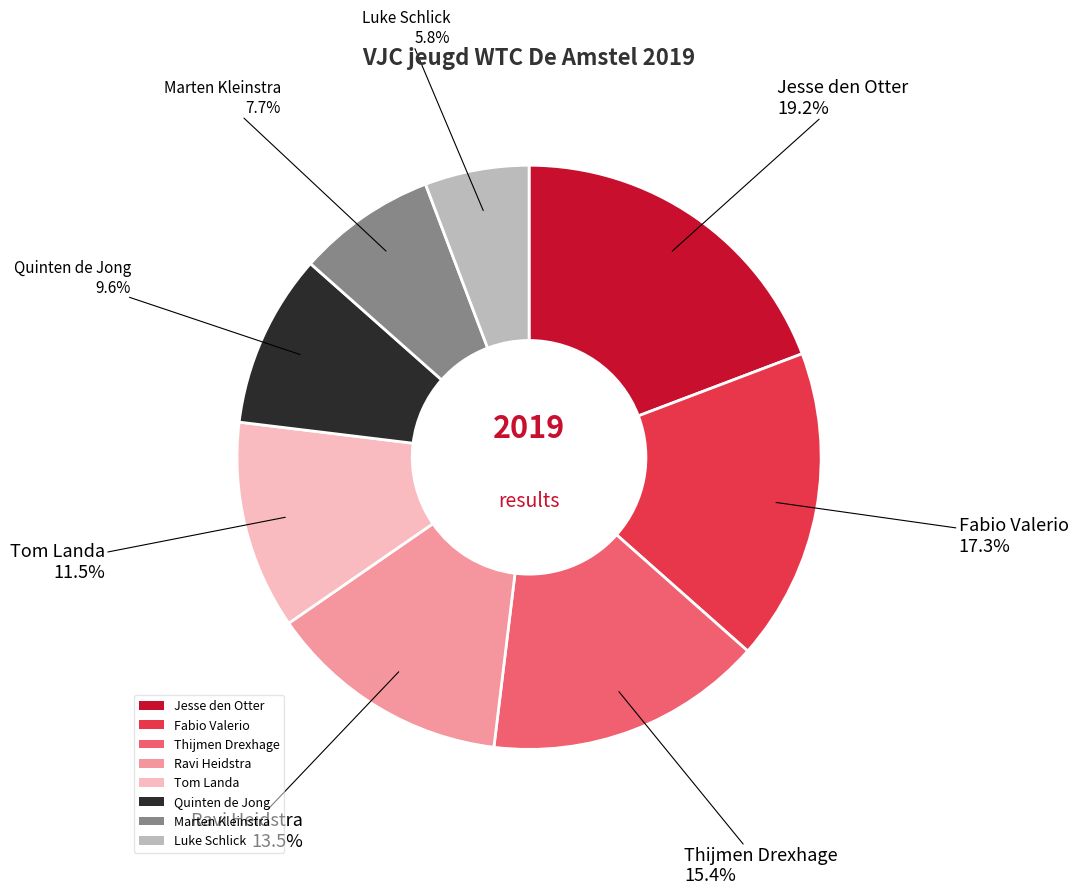

Count the number of slices in the pie.

8